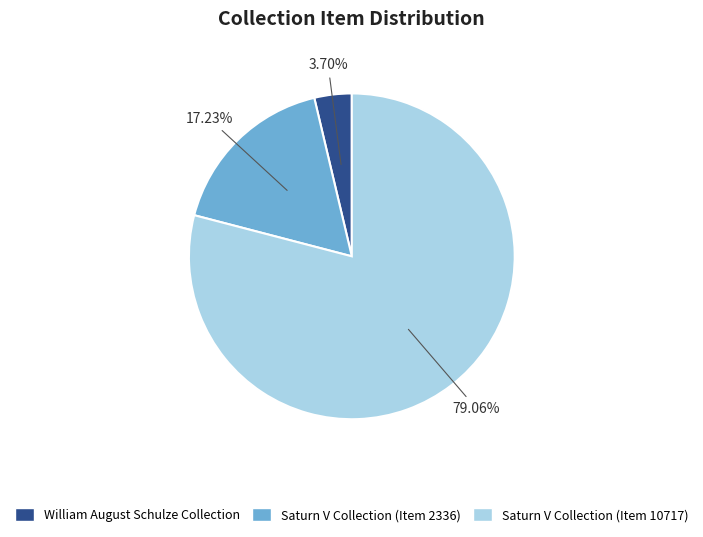

Is Saturn V Collection (Item 10717) the majority of the pie?

Yes